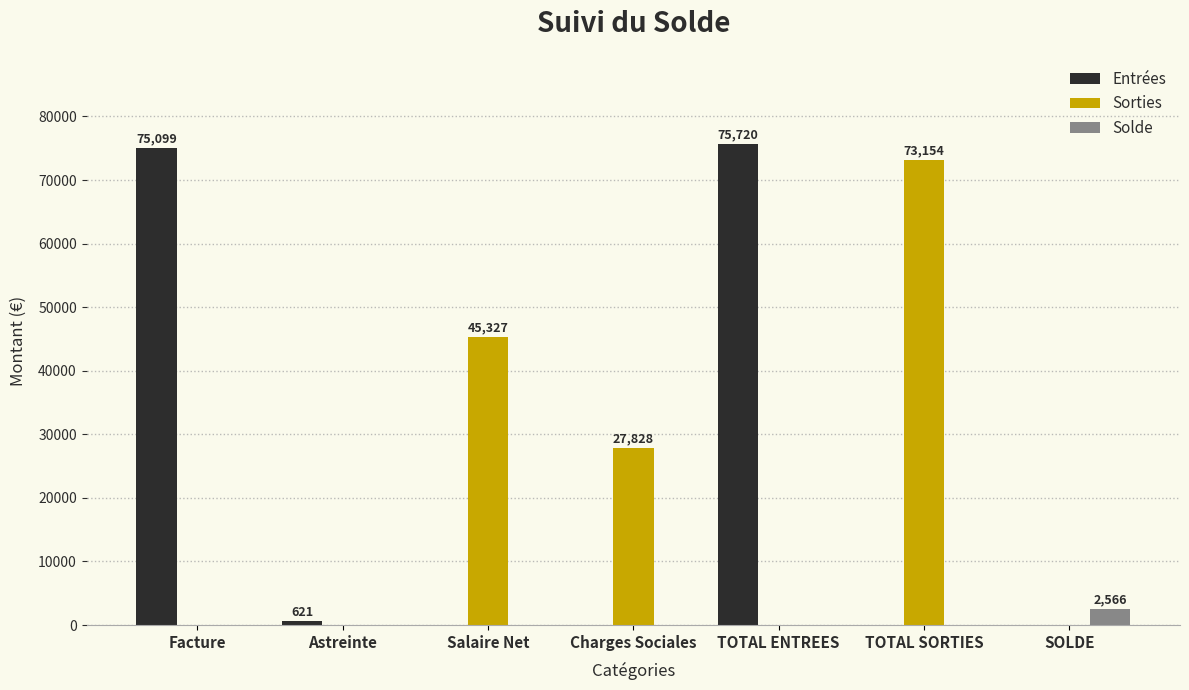

Is it true that Entrées equals 0.0 at SOLDE?

True